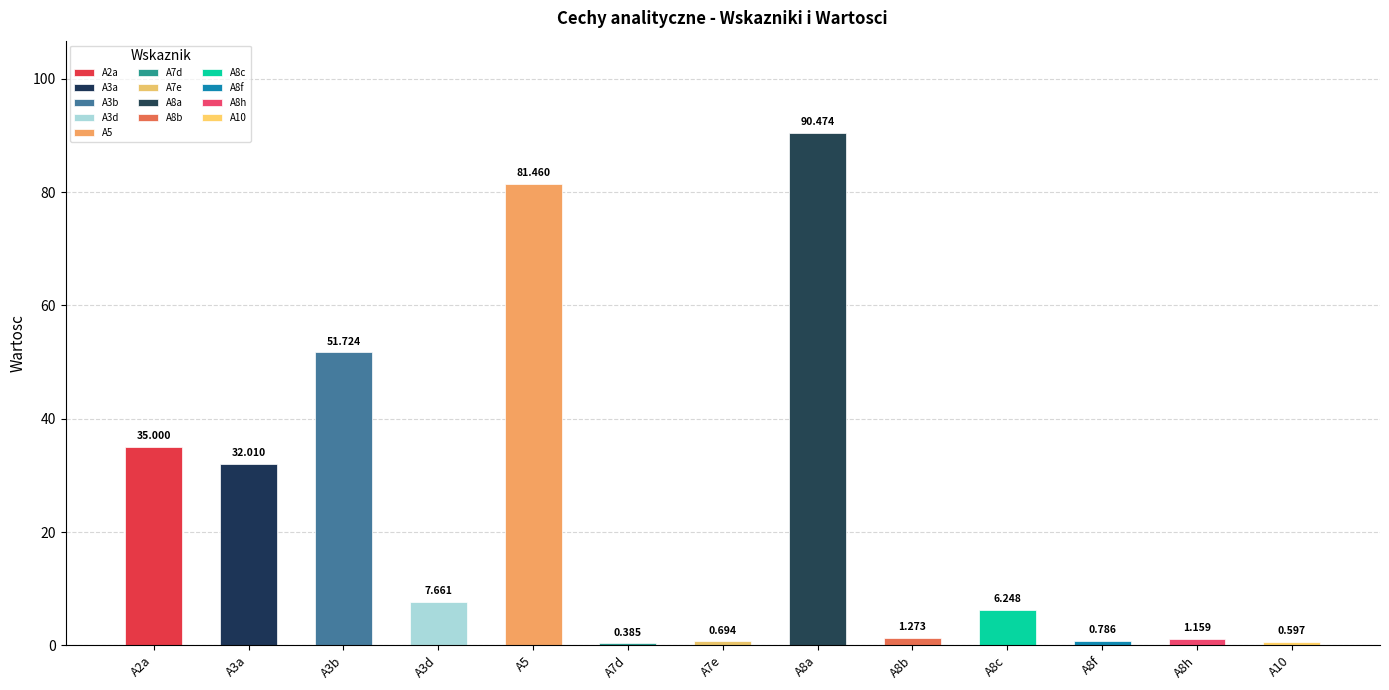

Count the number of data series in this chart.

1